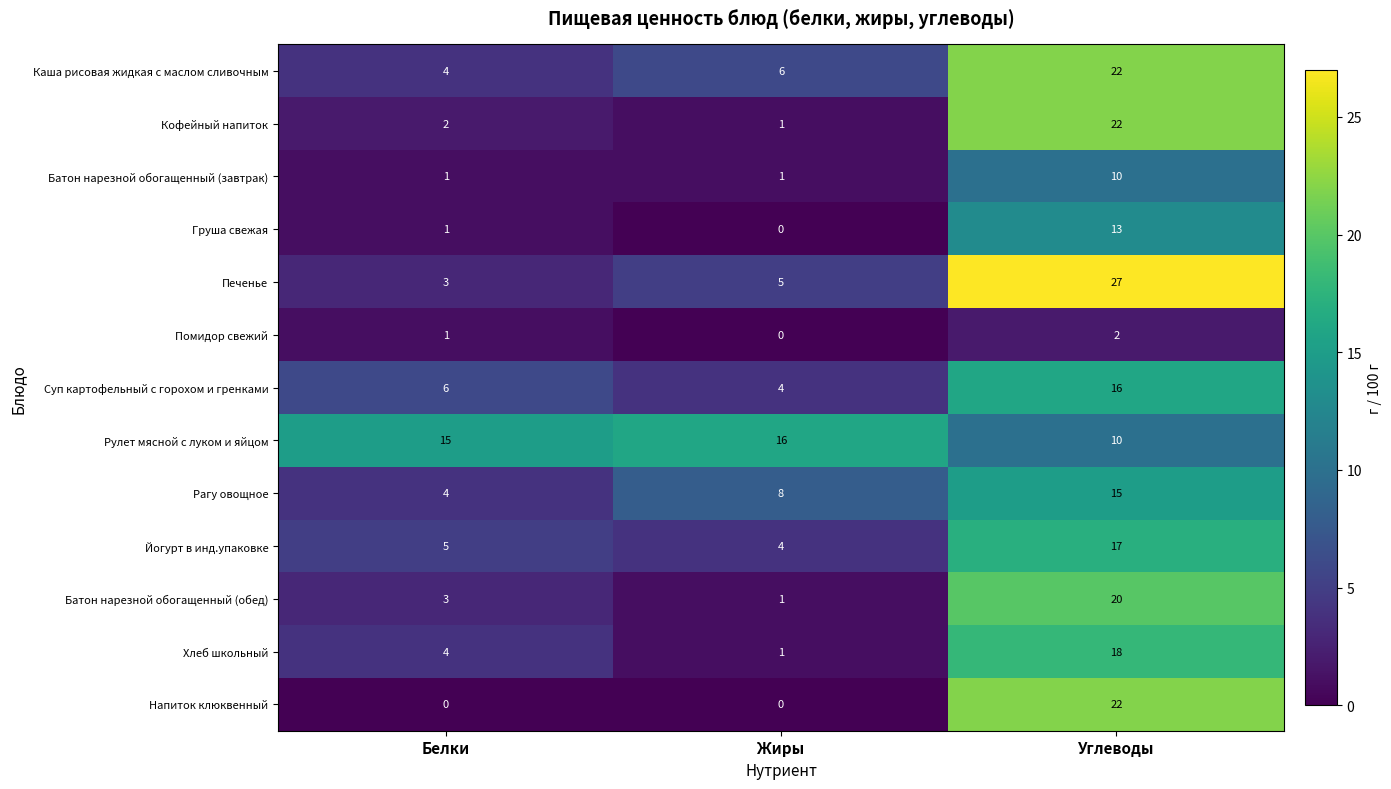

The value of Суп картофельный с горохом и гренками at Углеводы is 16. True or false?

True